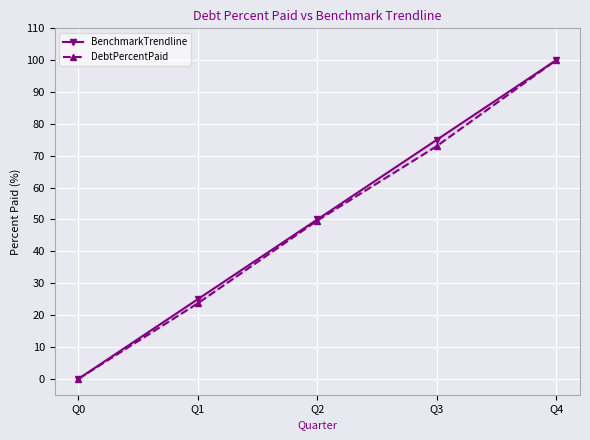

At how many categories does at least one series exceed 27?

3